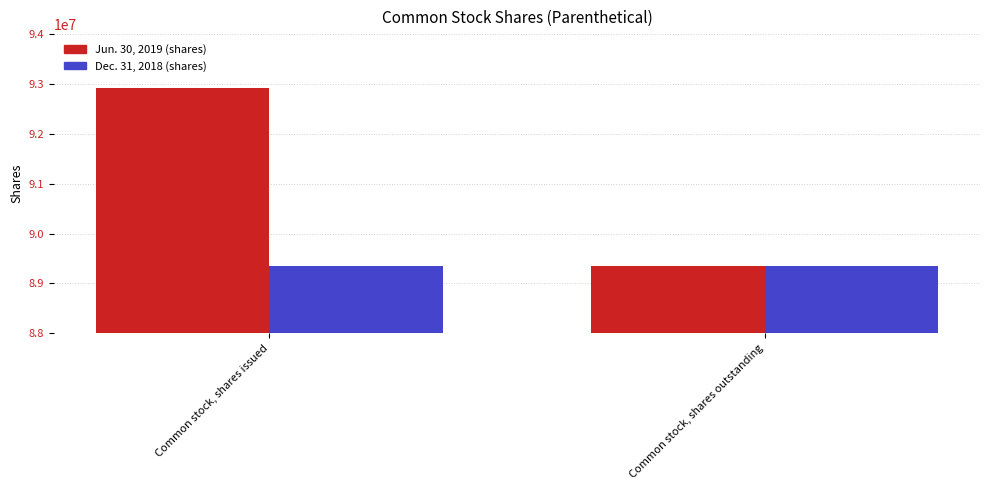

How many categories are shown in the chart?

2